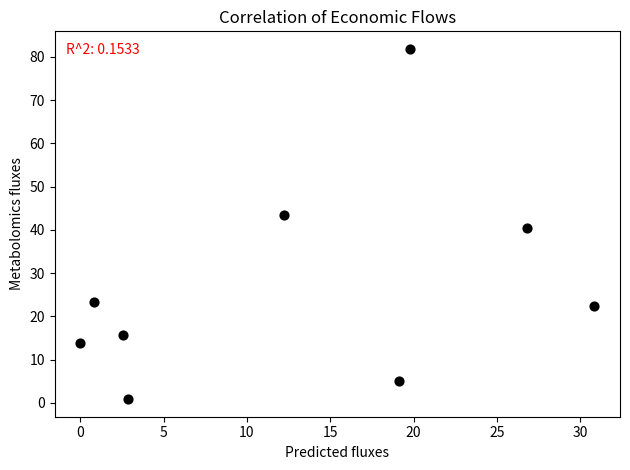

What is the average X value?

12.8